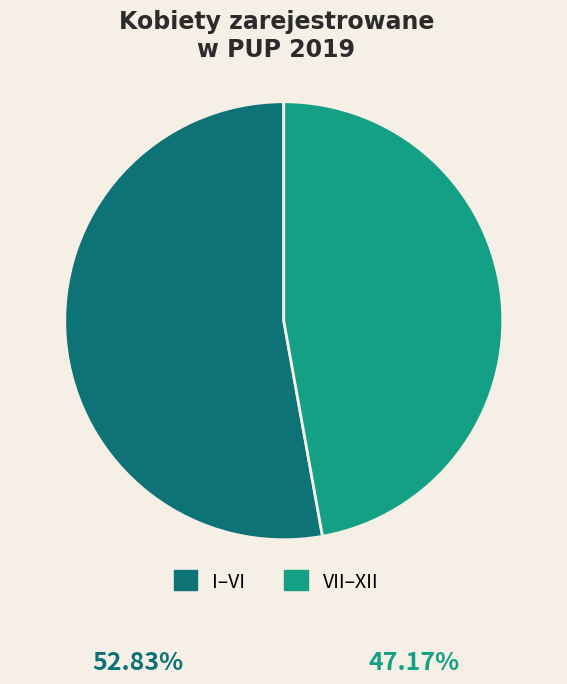

What is the ratio of the value at I–VI to the value at VII–XII?

1.1